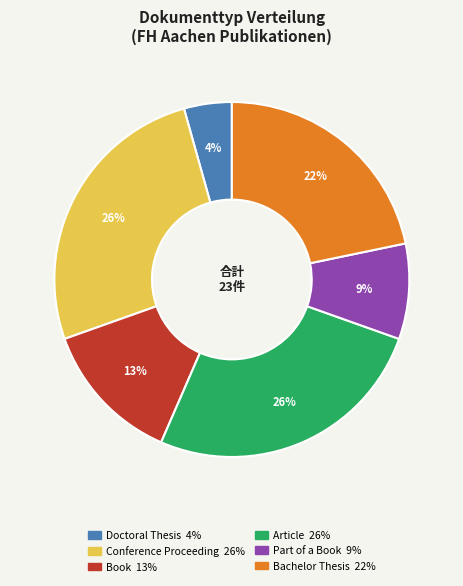

Which category has the smallest portion of the pie?

Doctoral Thesis